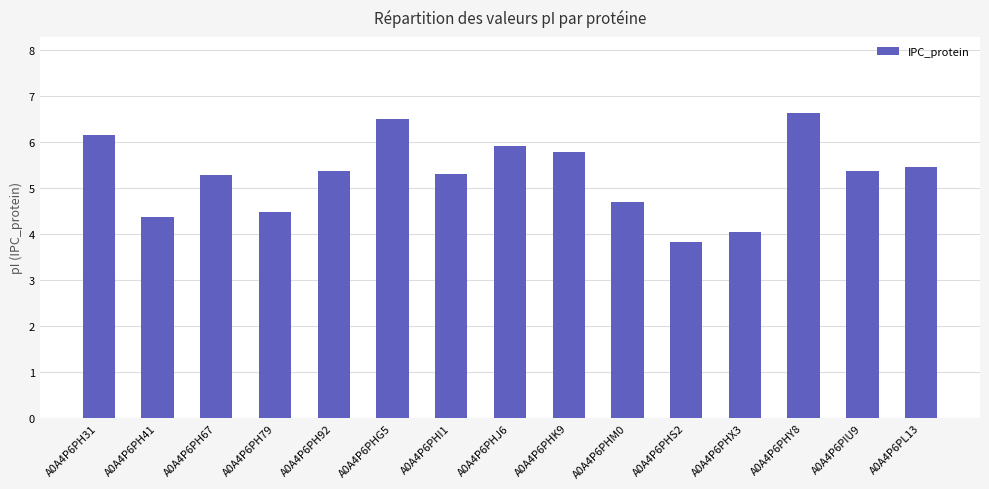

What is the average value?

5.3